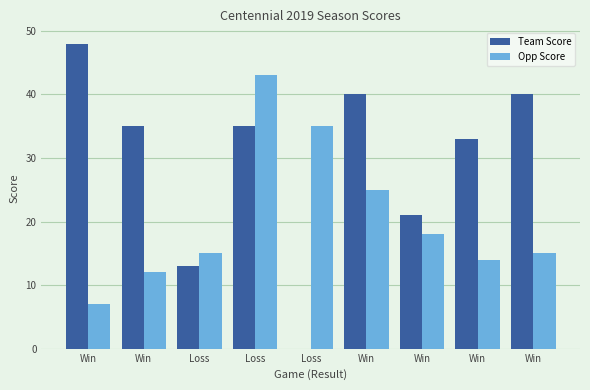

At which label does Opp Score reach its peak?

Loss